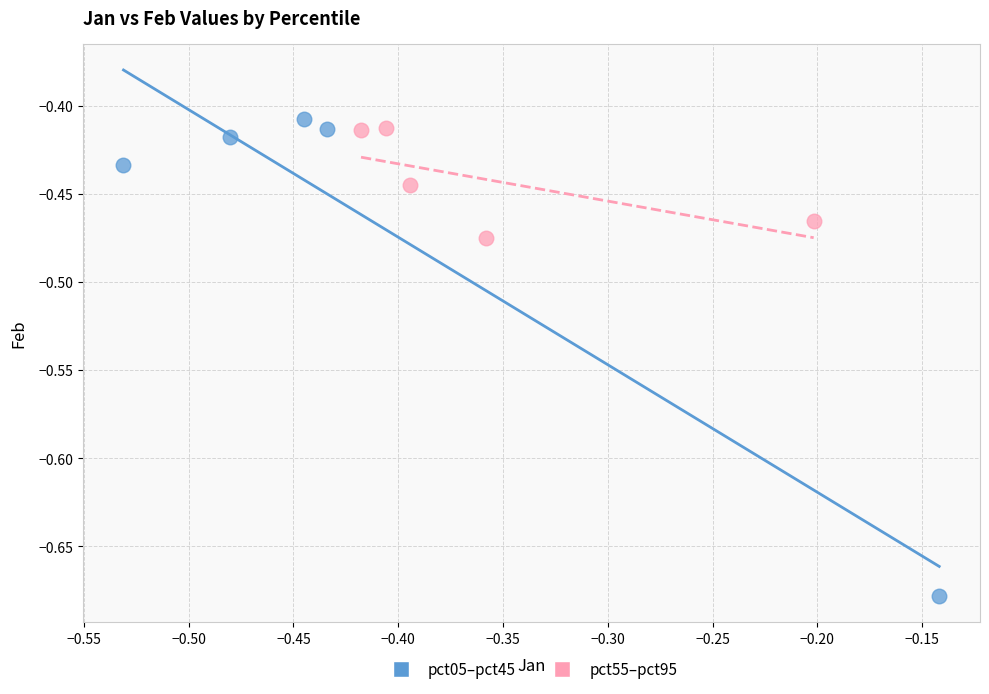

Which series reaches the minimum Y coordinate?

pct05–pct45